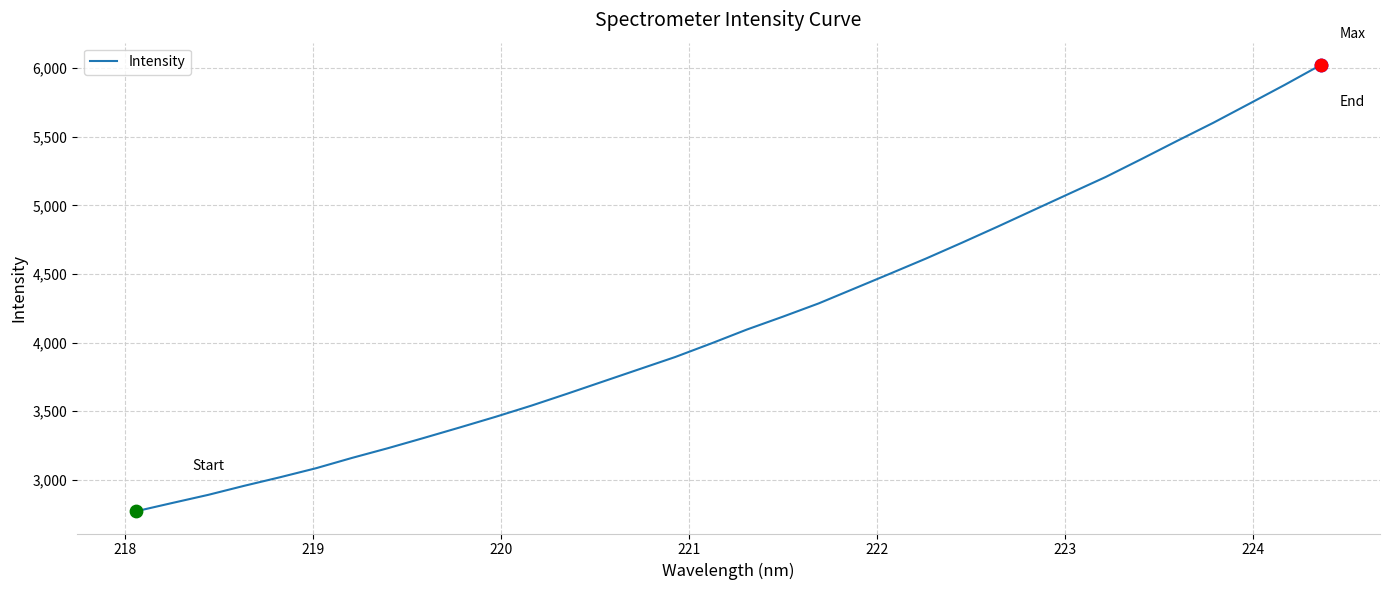

What is the difference between the maximum and minimum values?

3252.8